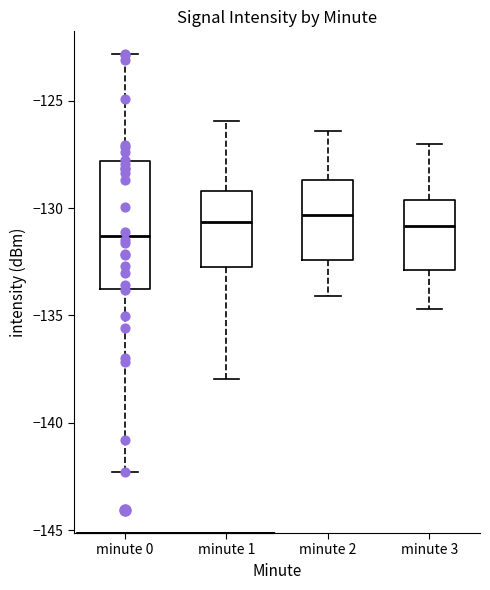

Reading left to right, read every box against the y-axis: the position of its median line, the range the box covers, and the ends of its whiskers. The values are not printed on the chart, so give them approximately, as read against the axis.

minute 0: median -131.5, box -134.0 to -128.0, whiskers -142.5 to -123.0
minute 1: median -130.5, box -132.5 to -129.0, whiskers -138.0 to -126.0
minute 2: median -130.5, box -132.5 to -128.5, whiskers -134.0 to -126.5
minute 3: median -131.0, box -133.0 to -129.5, whiskers -134.5 to -127.0